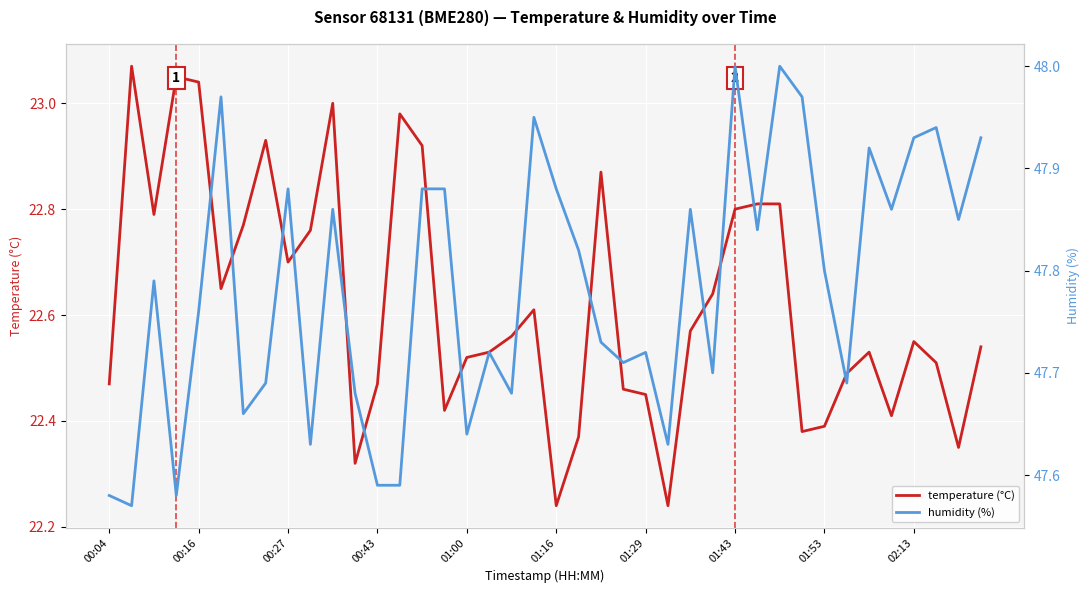

At 14, list the series in order from smallest to largest.

temperature (°C), humidity (%)